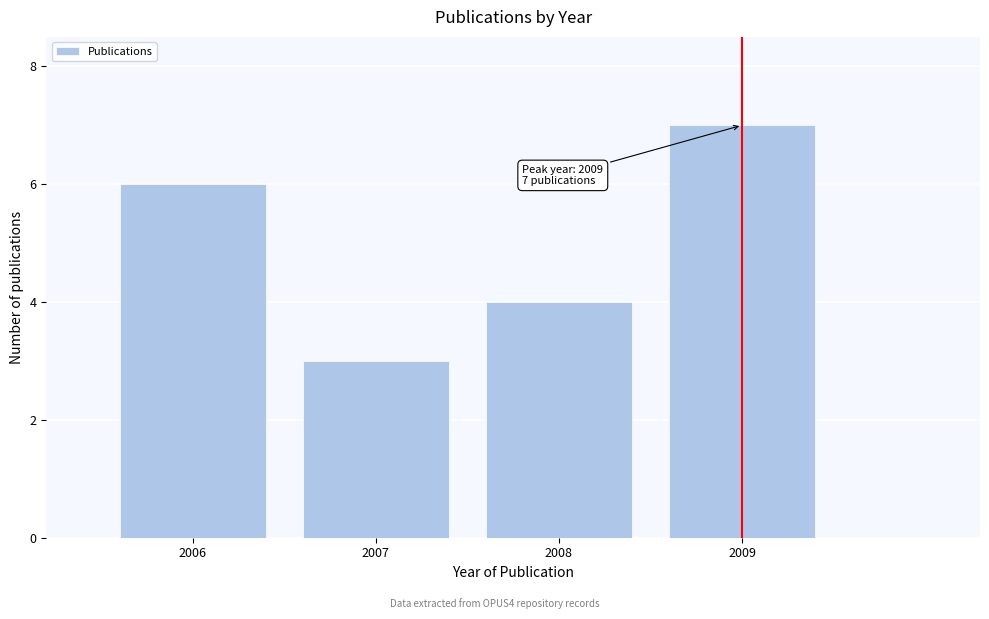

Reading left to right, what are all the values shown in this chart?

2006=6	2007=3	2008=4	2009=7